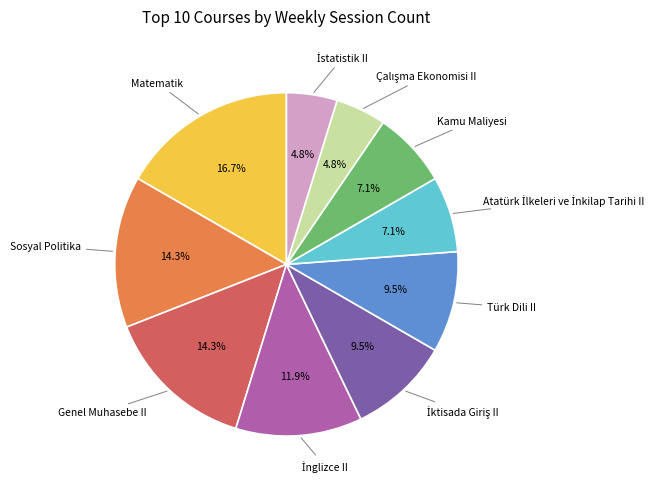

Count the number of slices in the pie.

10